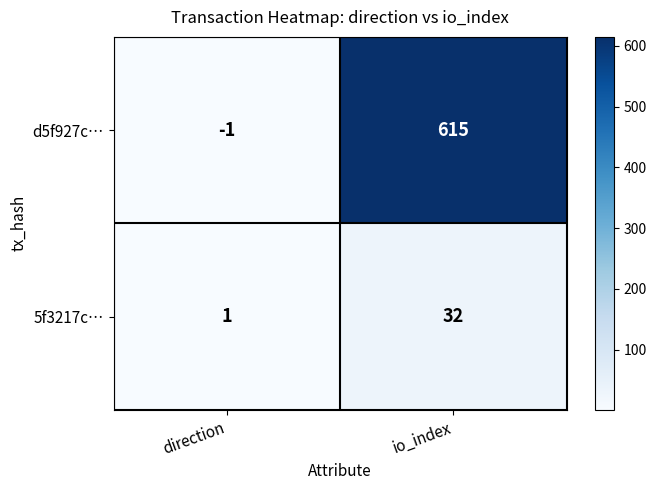

At io_index, list the series in order from smallest to largest.

5f3217c…, d5f927c…